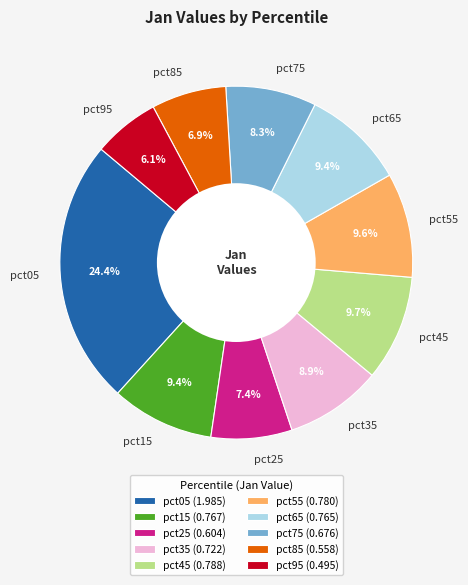

Is it true that pct05 is 24% of the pie?

True